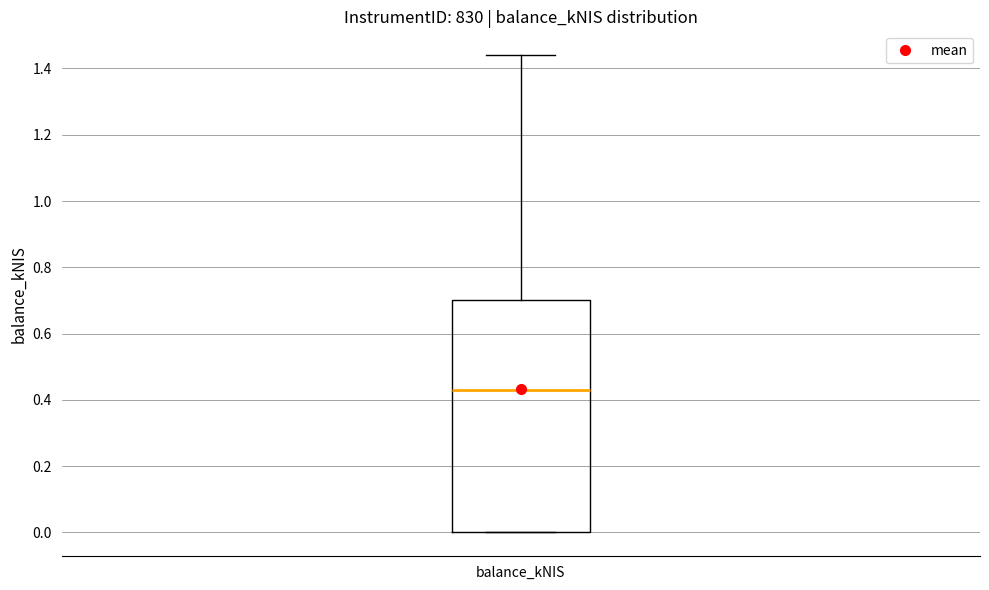

Read this box plot against the y-axis: the position of the median line, the range covered by the box, and the ends of both whiskers. The values are not printed on the chart, so give them approximately, as read against the axis.

median 0.44, box 0.00 to 0.70, whiskers 0.00 to 1.44